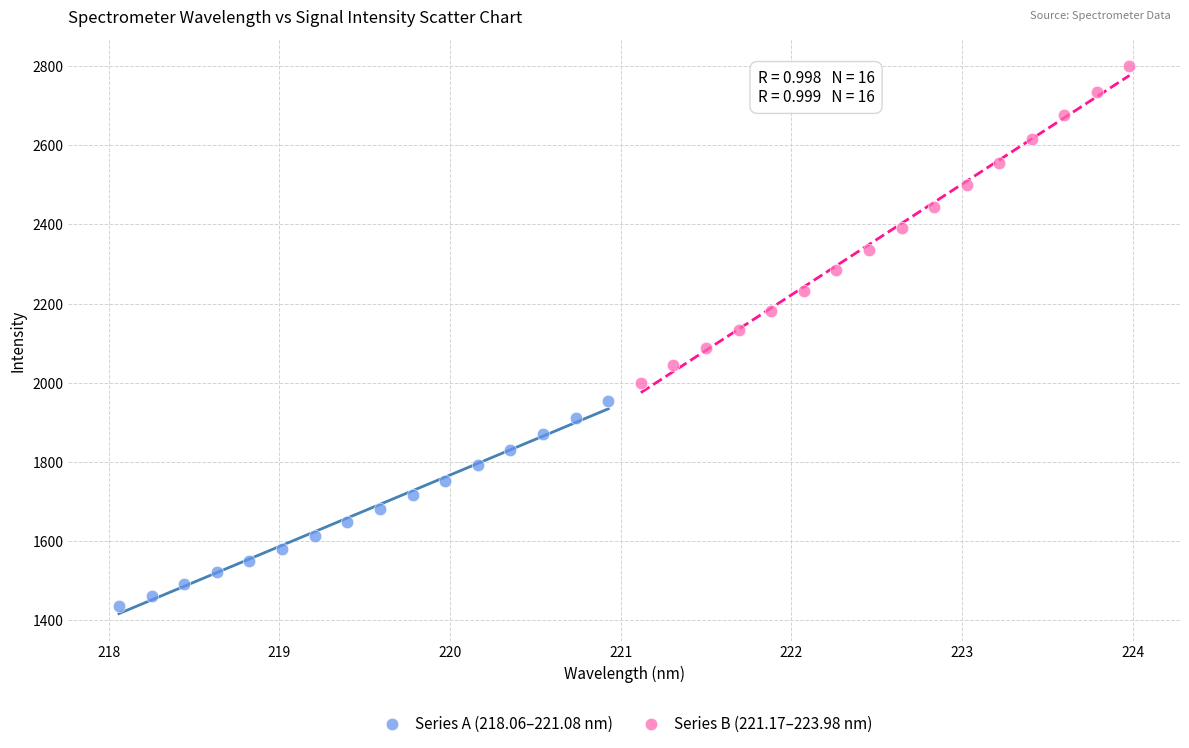

Which series has the largest Y range (max minus min)?

Series B (221.17–223.98 nm)